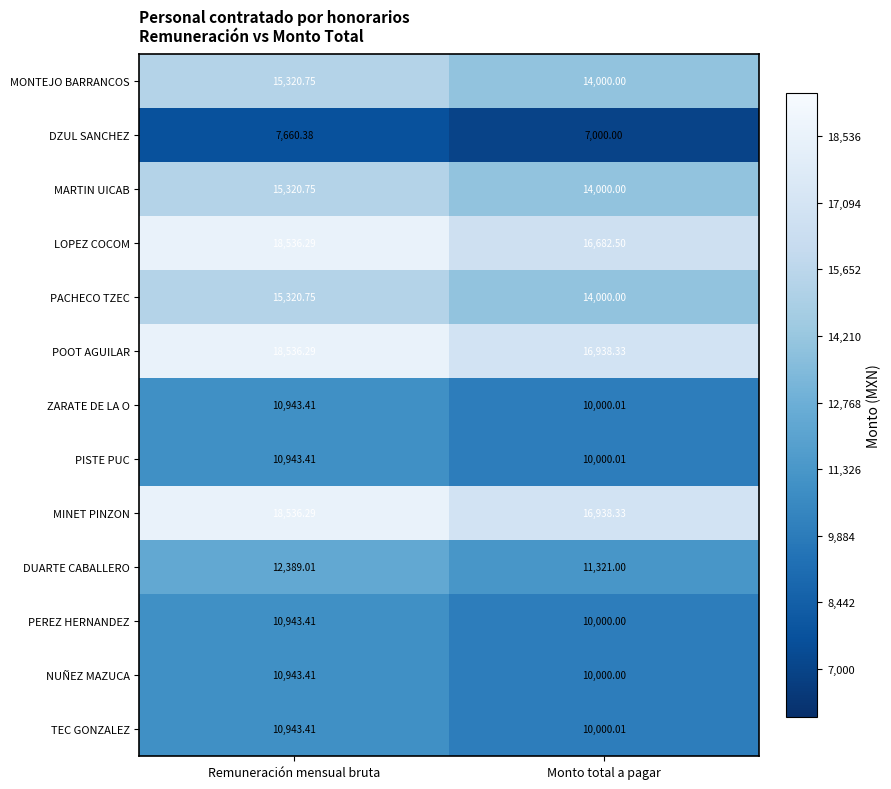

At which category is the sum across all series the highest?

Remuneración mensual bruta